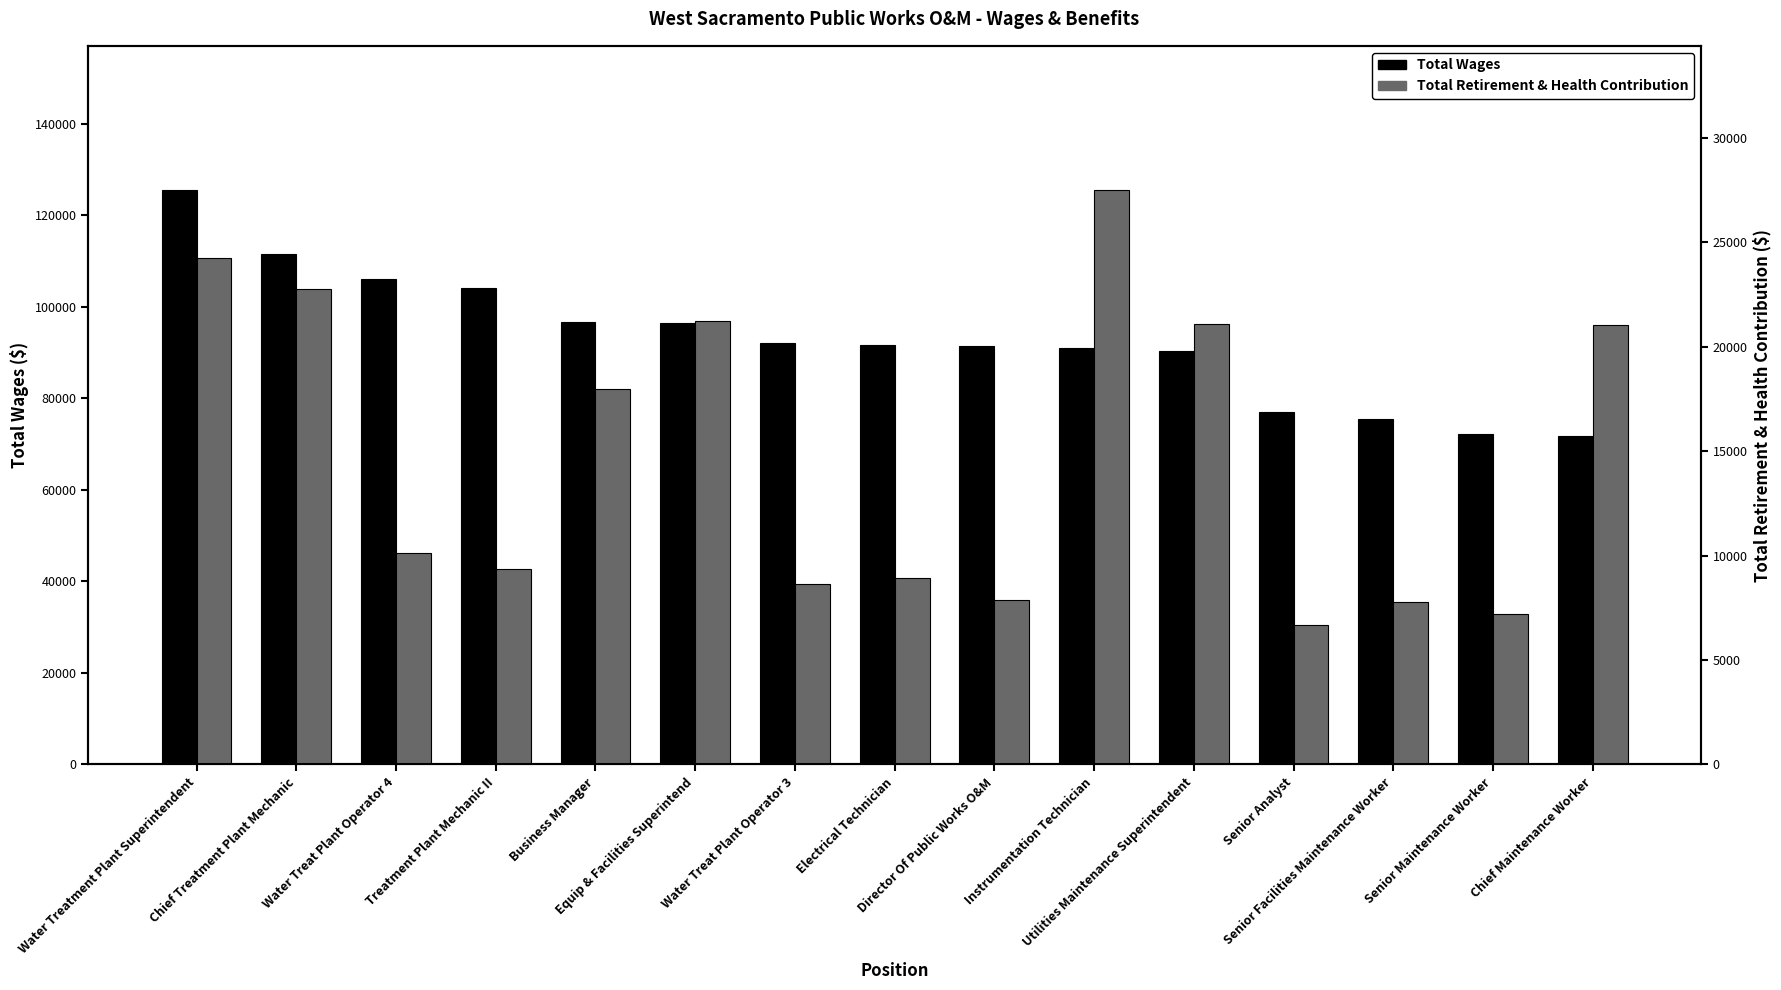

Which category has the lowest value across all series?

Senior Analyst